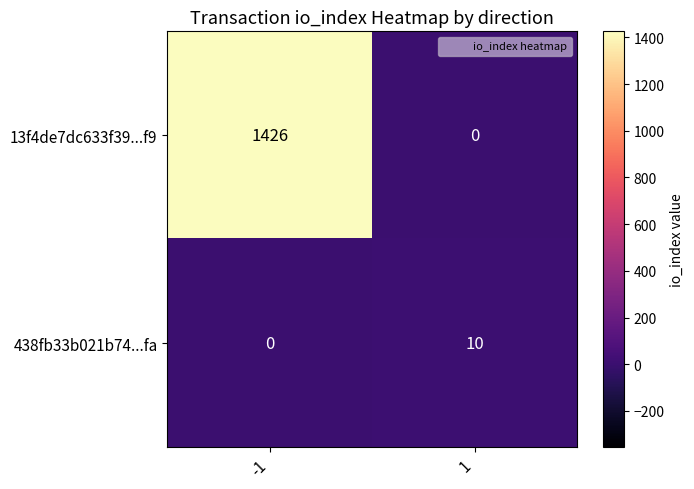

What is the approximate value of 438fb33b021b74...fa at 1, to the nearest 5?

10